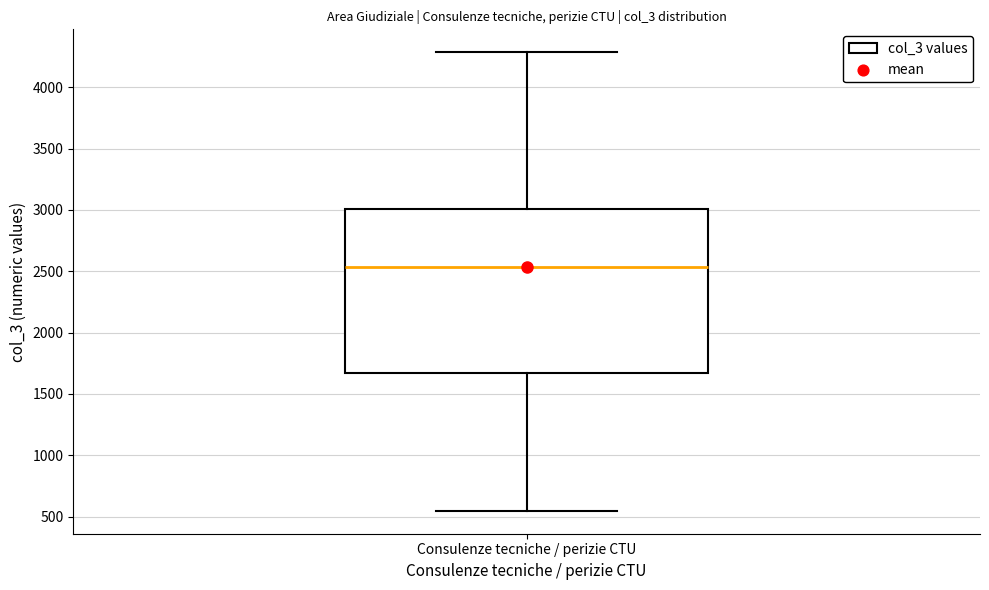

Read this box plot against the y-axis: the position of the median line, the range covered by the box, and the ends of both whiskers. The values are not printed on the chart, so give them approximately, as read against the axis.

median 2550, box 1650 to 3000, whiskers 550 to 4300